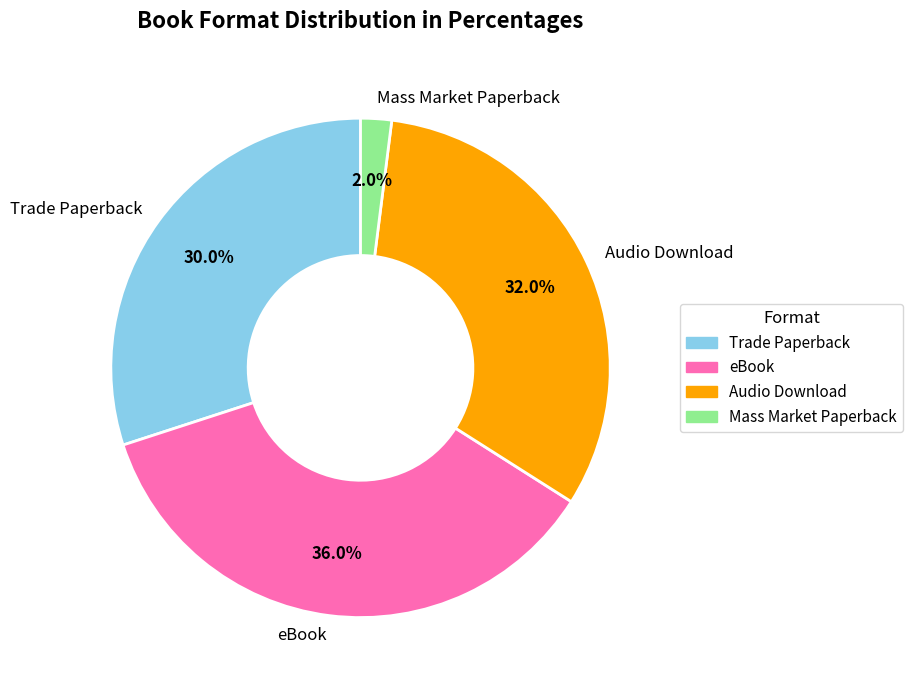

To the nearest percent, what is the average slice percentage?

25%